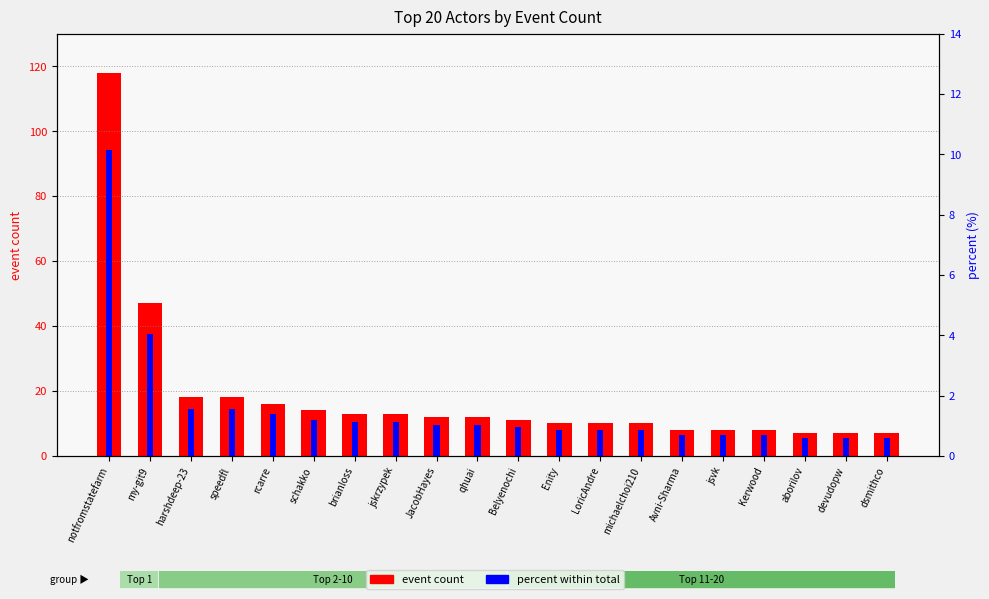

What is the difference between the event count values at Belyenochi and jsvk?

3.0